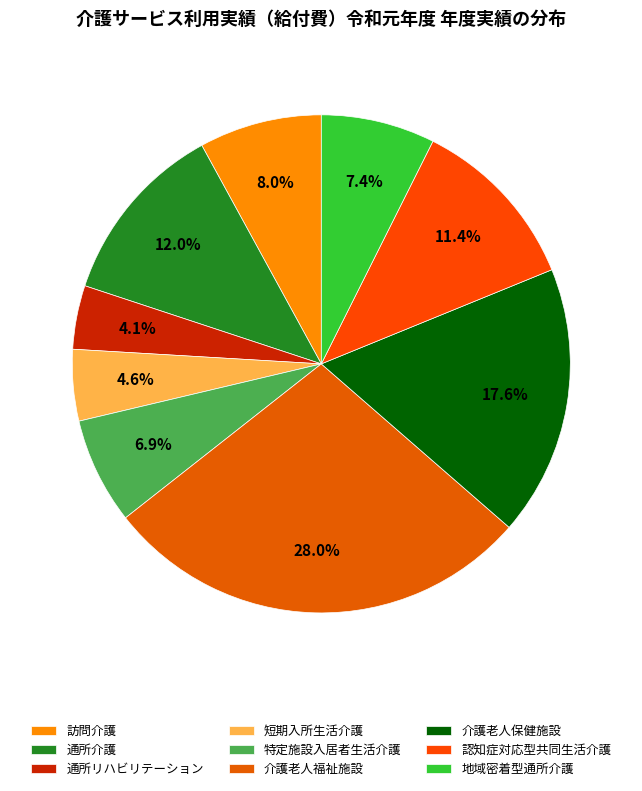

Which category has the biggest portion of the pie?

介護老人福祉施設